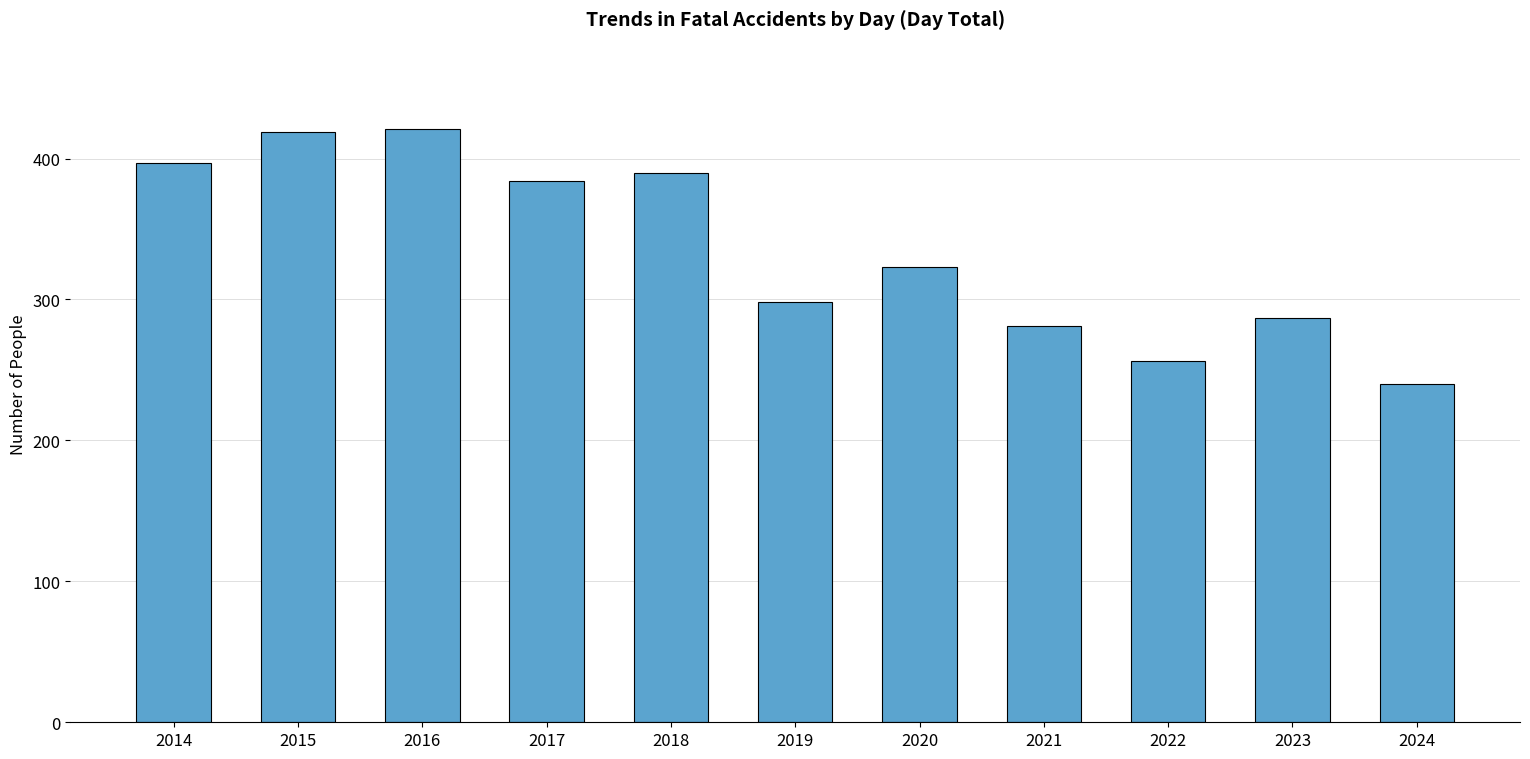

What is the difference between the values at 2017 and 2024?

144